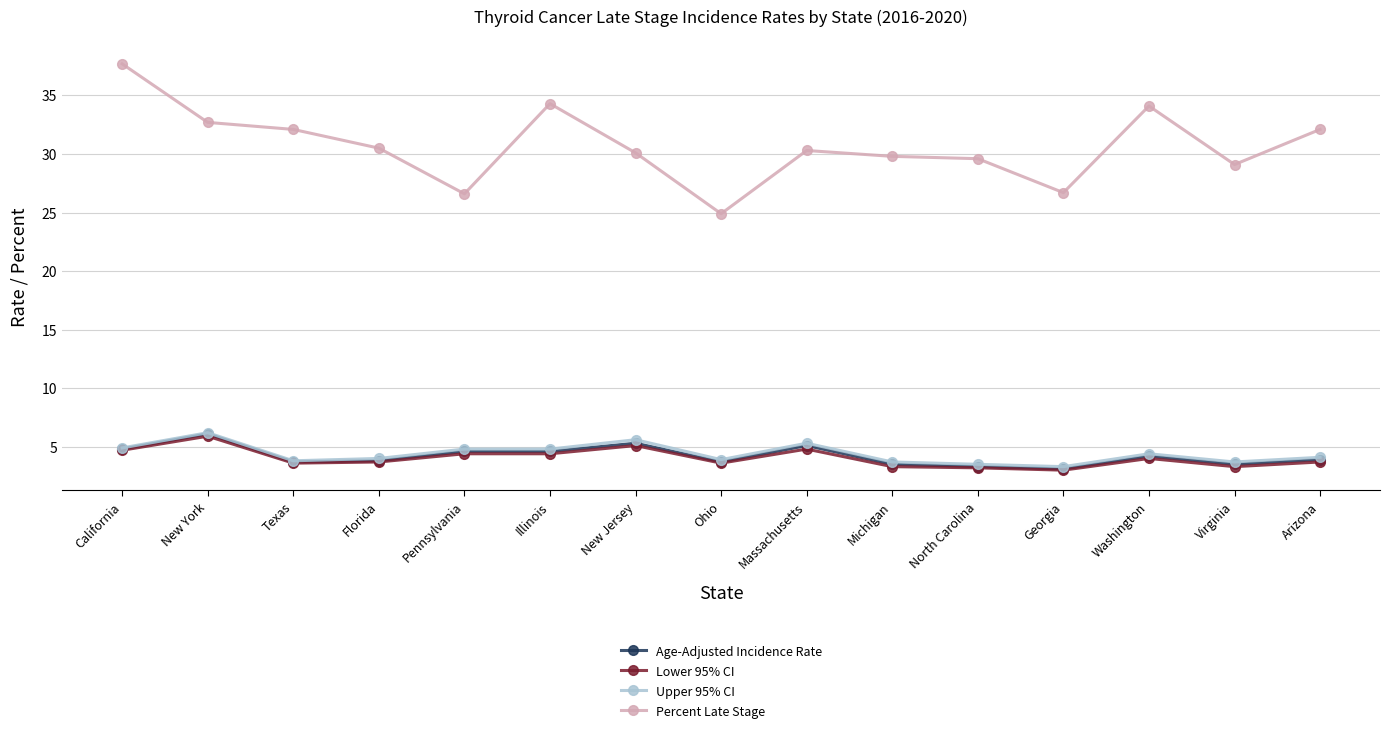

What is the total value across all series at Ohio?

36.1